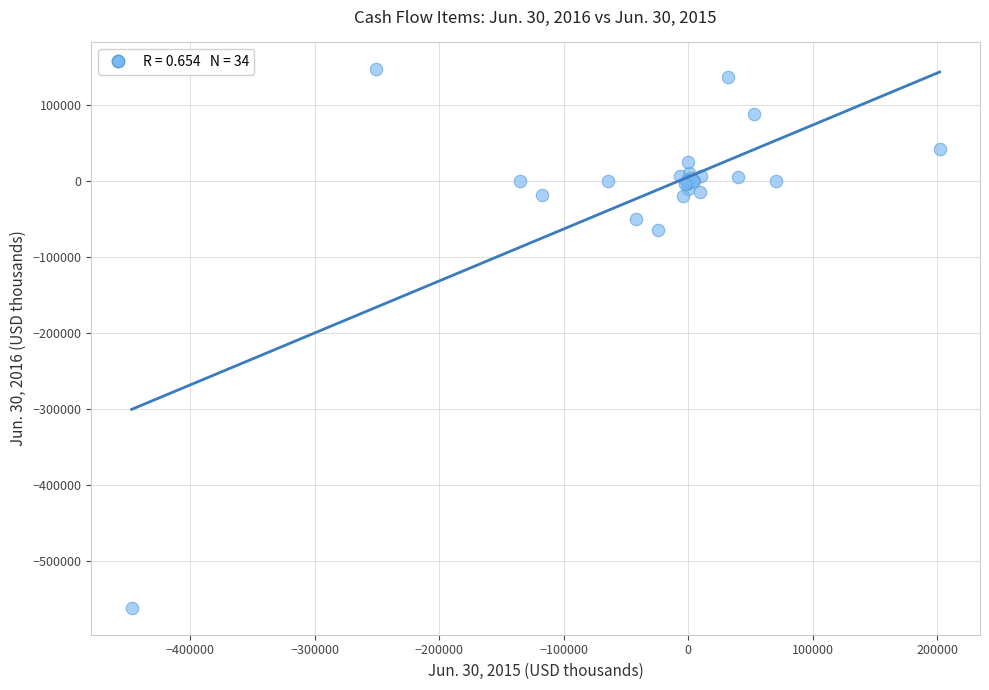

What Y value in the scatter plot is closest to -207068?

-63712